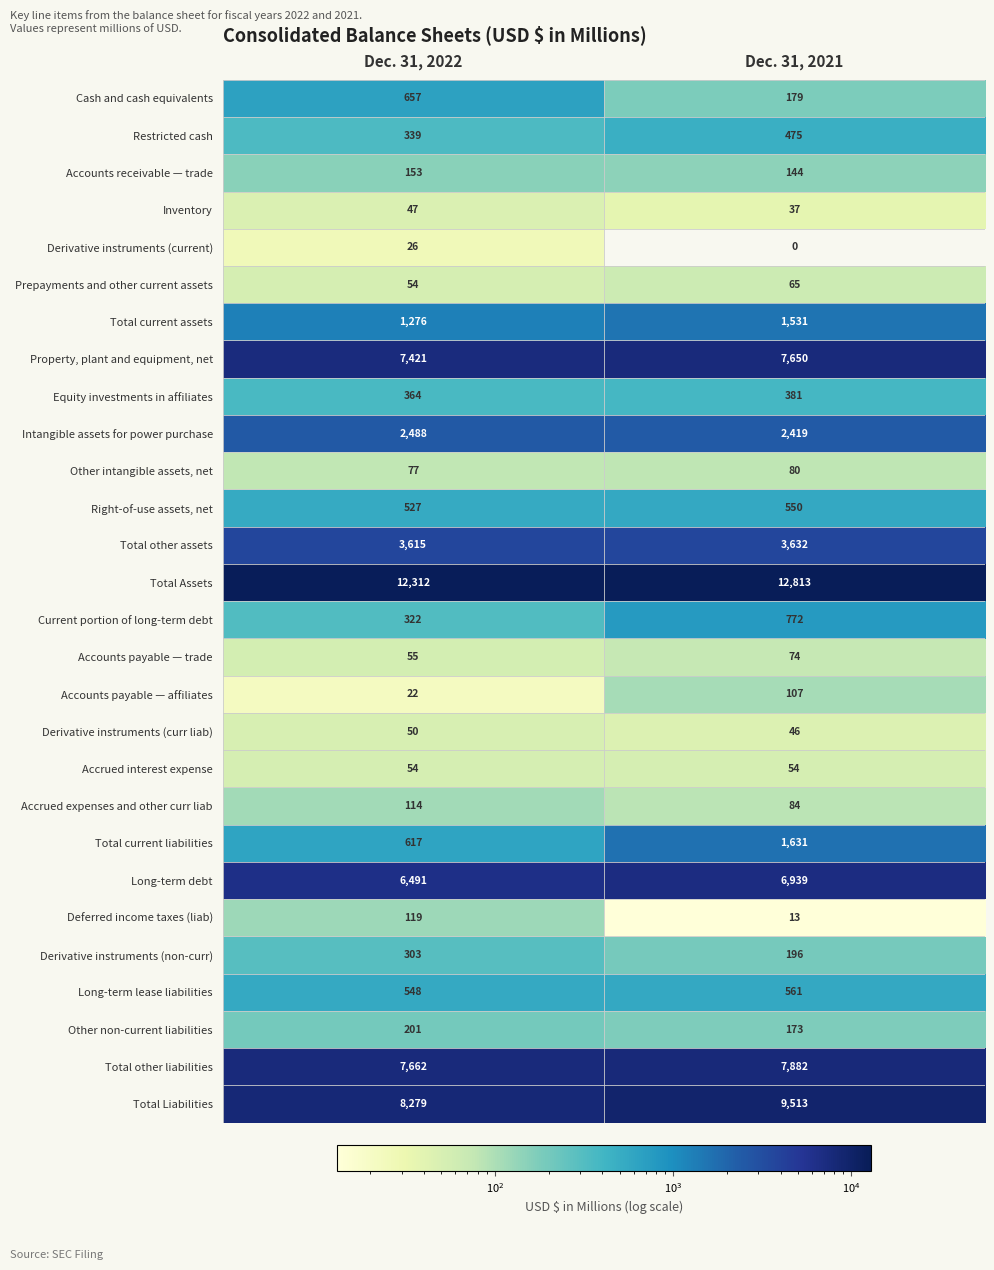

Which series has the largest total across all categories?

Total Assets